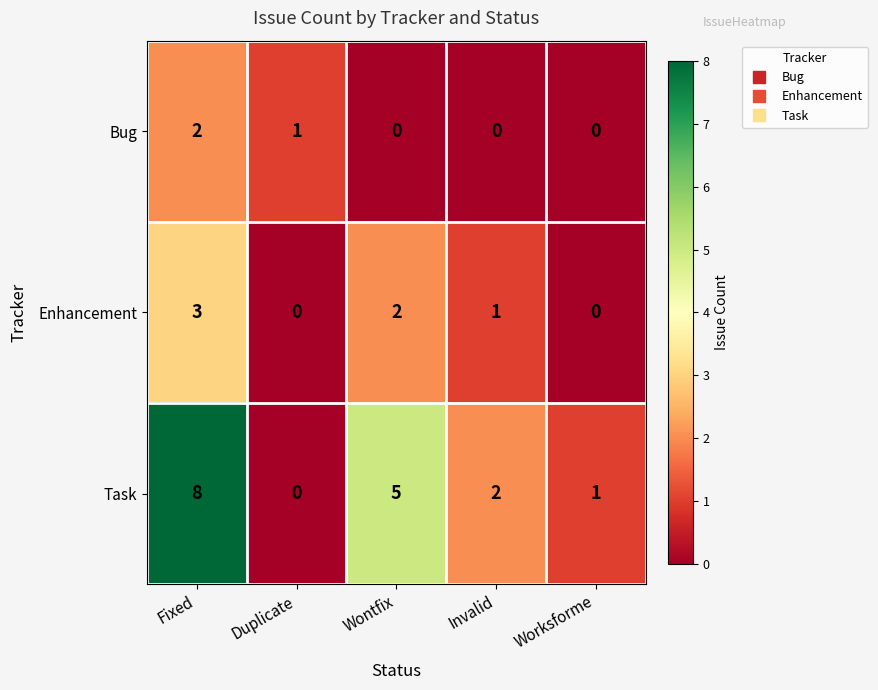

Reading left to right, extract all data points from this chart.

Bug: Fixed=2	Duplicate=1	Wontfix=0	Invalid=0	Worksforme=0
Enhancement: Fixed=3	Duplicate=0	Wontfix=2	Invalid=1	Worksforme=0
Task: Fixed=8	Duplicate=0	Wontfix=5	Invalid=2	Worksforme=1